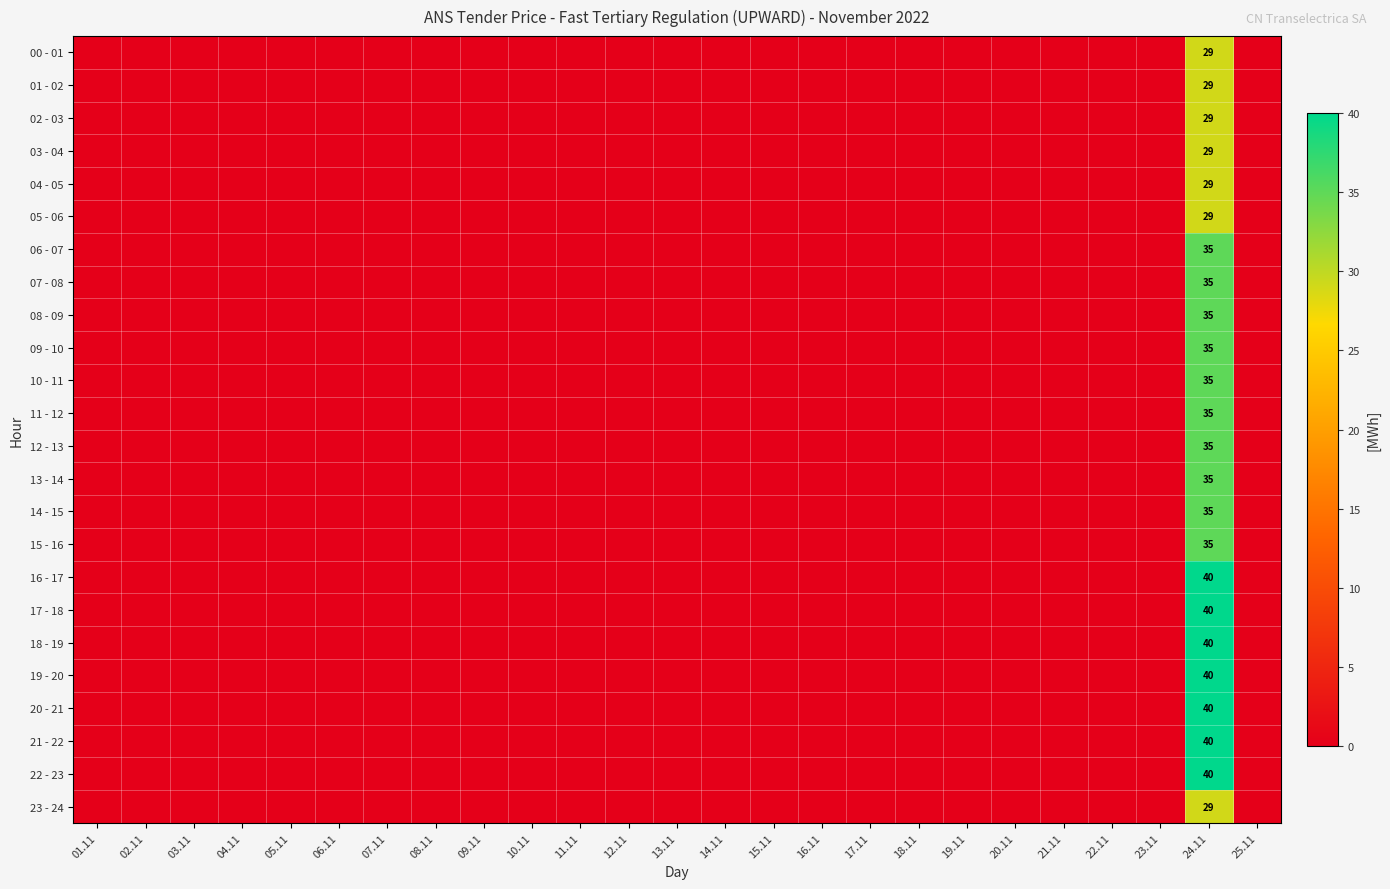

How many positive values does the 11 - 12 series have?

1